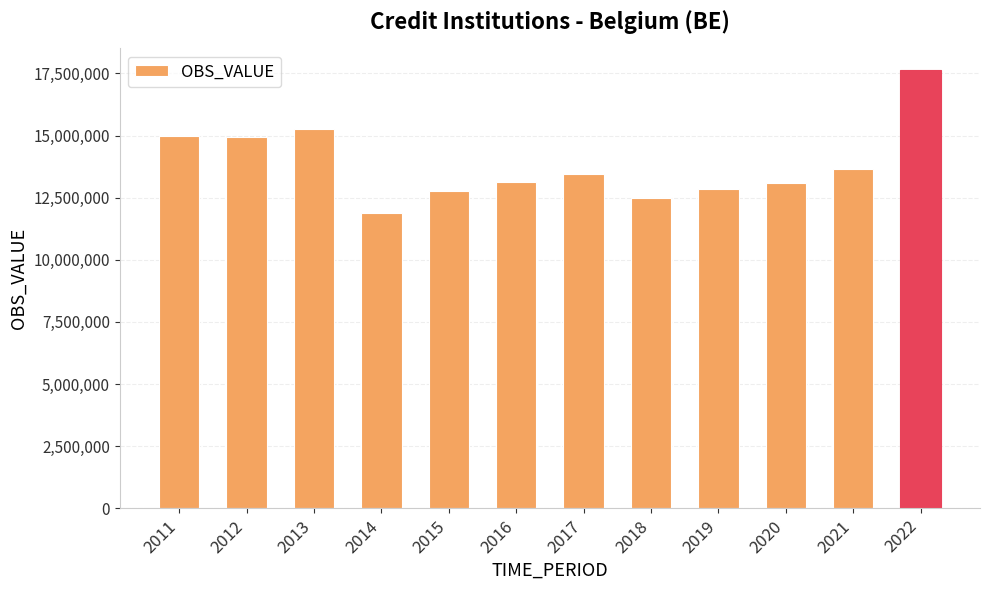

What is the maximum value shown in the chart?

17626808